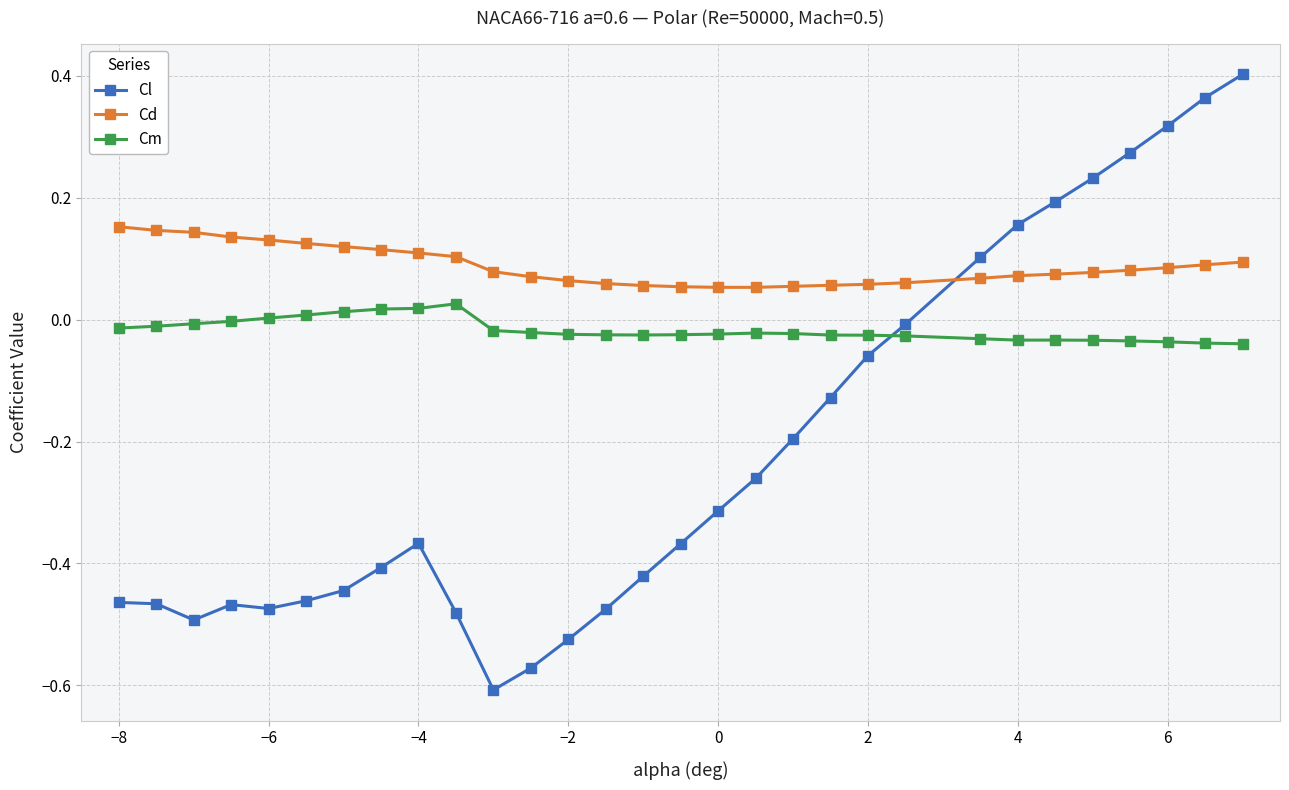

What are all the series names shown in the legend?

Cl, Cd, Cm